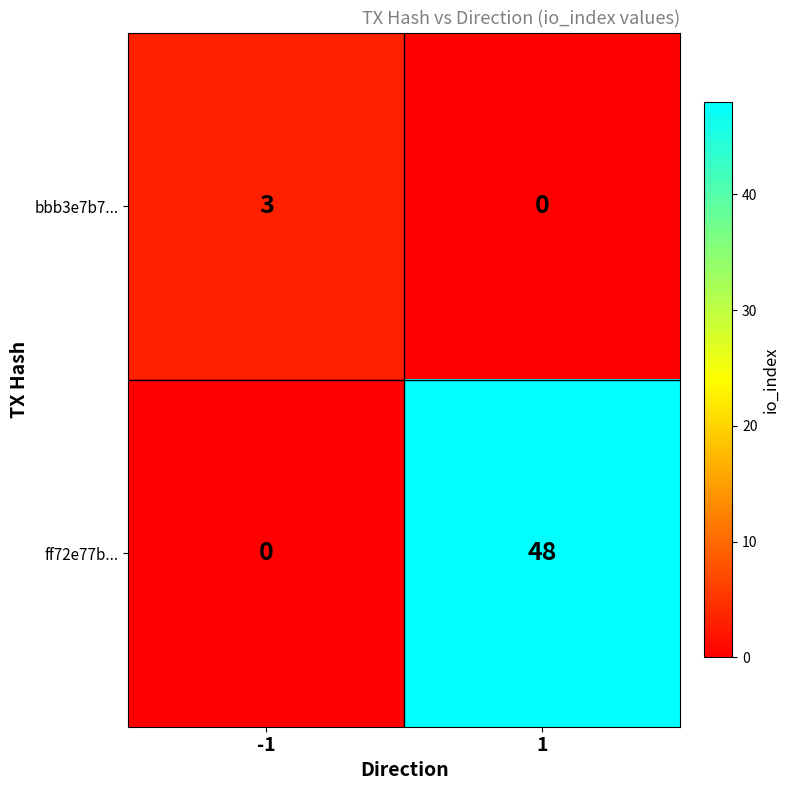

What is the approximate value of bbb3e7b7... at -1?

3